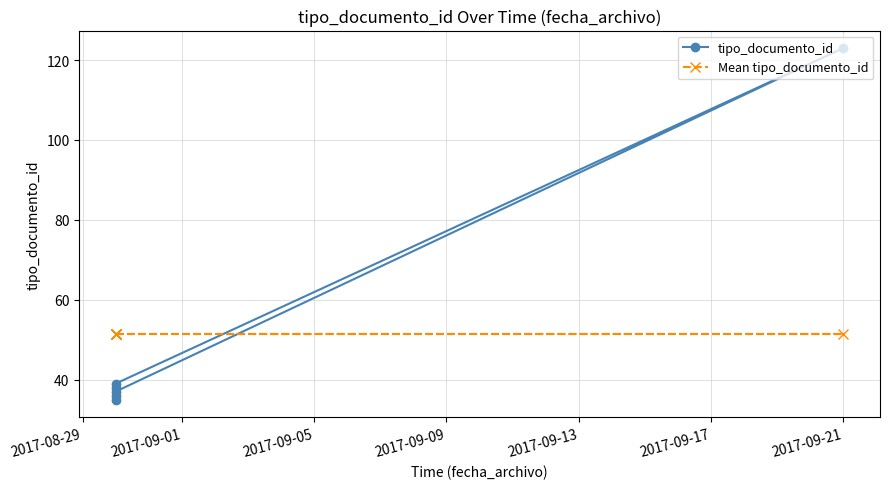

Where is tipo_documento_id nearest to the value 79?

2017-09-09